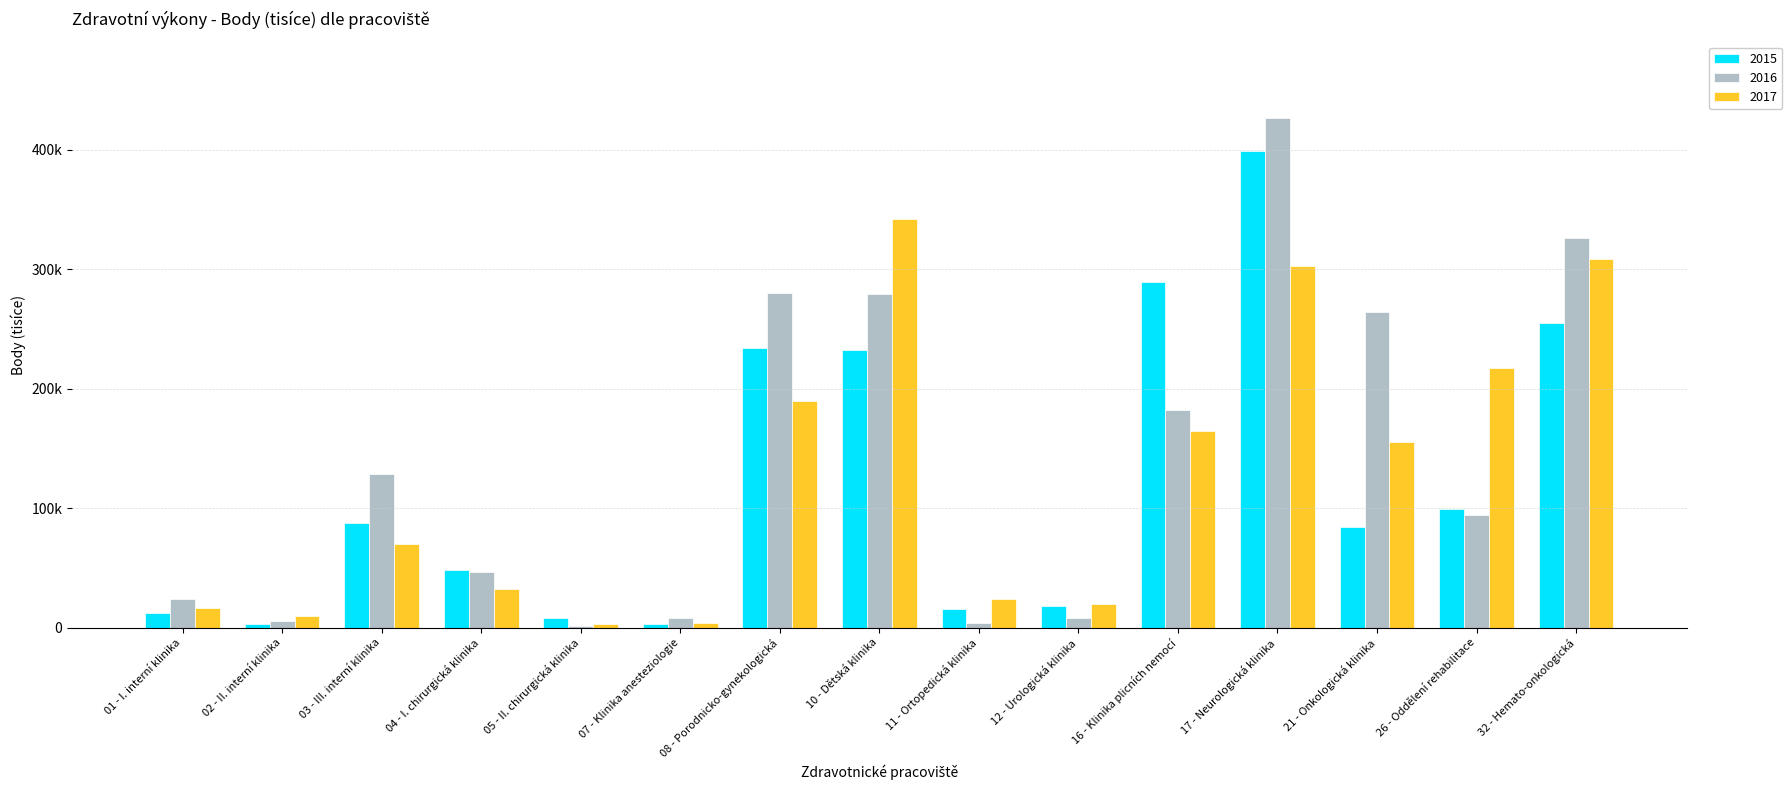

Reading left to right, what are all the values shown in this chart?

2015: 01 - I. interní klinika=12520	02 - II. interní klinika=2584	03 - III. interní klinika=87577	04 - I. chirurgická klinika=47804	05 - II. chirurgická klinika=7752	07 - Klinika anesteziologie=2584	08 - Porodnicko-gynekologická=234498	10 - Dětská klinika=232459	11 - Ortopedická klinika=15504	12 - Urologická klinika=18088	16 - Klinika plicních nemocí=289646	17 - Neurologická klinika=399273	21 - Onkologická klinika=83978	26 - Oddělení rehabilitace=99668	32 - Hemato-onkologická=255170
2016: 01 - I. interní klinika=24220	02 - II. interní klinika=5536	03 - III. interní klinika=128196	04 - I. chirurgická klinika=46364	05 - II. chirurgická klinika=1384	07 - Klinika anesteziologie=7958	08 - Porodnicko-gynekologická=280260	10 - Dětská klinika=279308	11 - Ortopedická klinika=4152	12 - Urologická klinika=7612	16 - Klinika plicních nemocí=182104	17 - Neurologická klinika=426820	21 - Onkologická klinika=264344	26 - Oddělení rehabilitace=94284	32 - Hemato-onkologická=326298
2017: 01 - I. interní klinika=16200	02 - II. interní klinika=9716	03 - III. interní klinika=69703	04 - I. chirurgická klinika=31924	05 - II. chirurgická klinika=2776	07 - Klinika anesteziologie=3470	08 - Porodnicko-gynekologická=189462	10 - Dětská klinika=342107	11 - Ortopedická klinika=23596	12 - Urologická klinika=19432	16 - Klinika plicních nemocí=165029	17 - Neurologická klinika=302960	21 - Onkologická klinika=155745	26 - Oddělení rehabilitace=217242	32 - Hemato-onkologická=308483